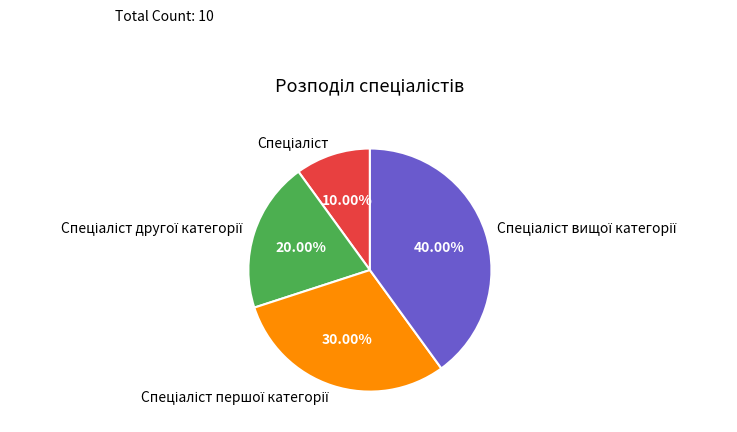

Does any single category account for the majority?

No